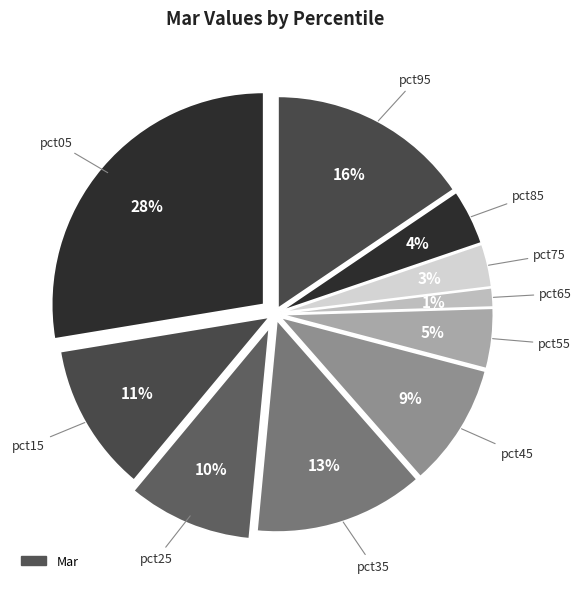

Count the number of slices in the pie.

10